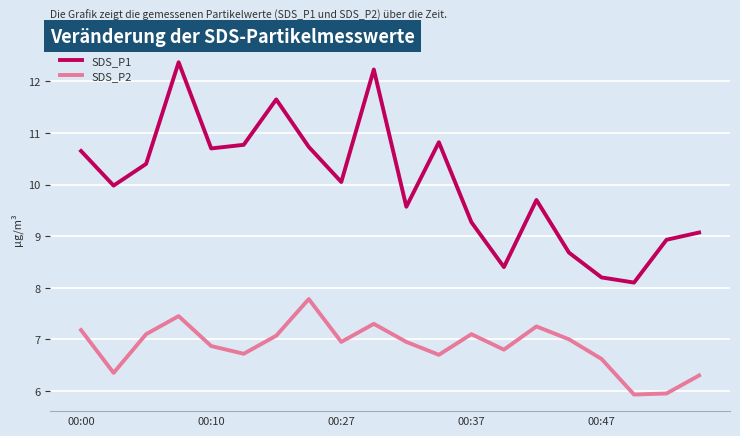

True or false: SDS_P1 and SDS_P2 intersect in this chart.

False